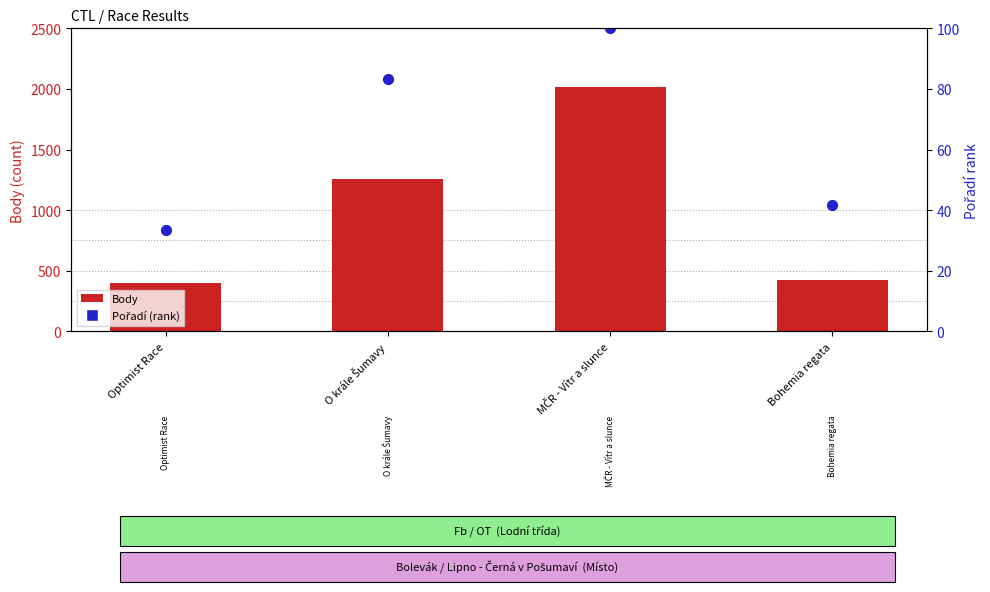

At how many categories does at least one series exceed 506?

4